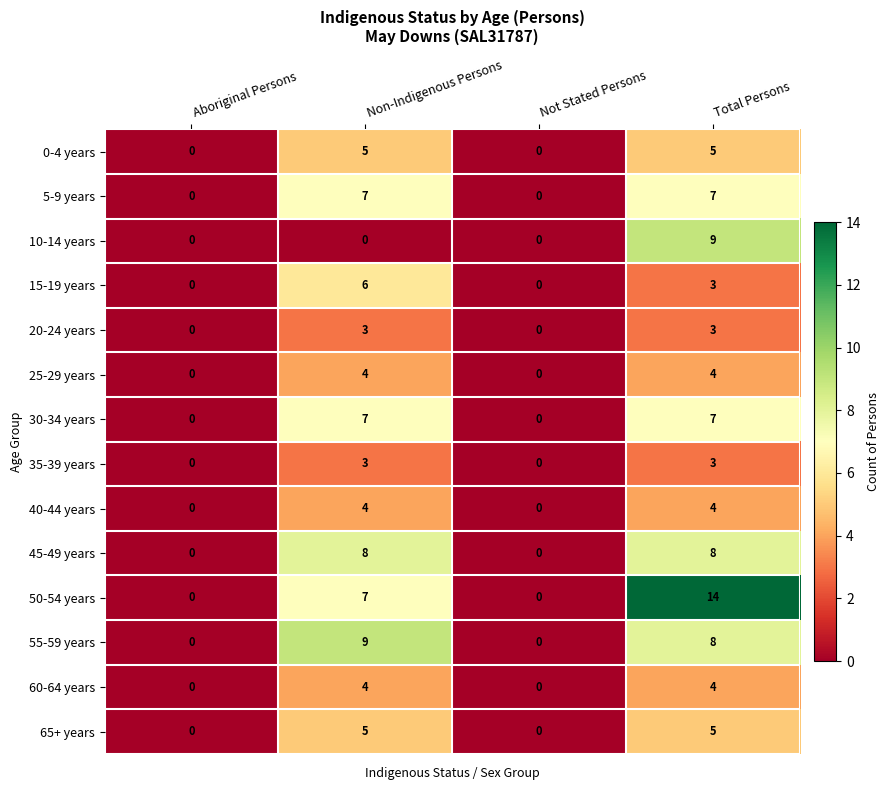

Which series has the widest spread of values?

50-54 years